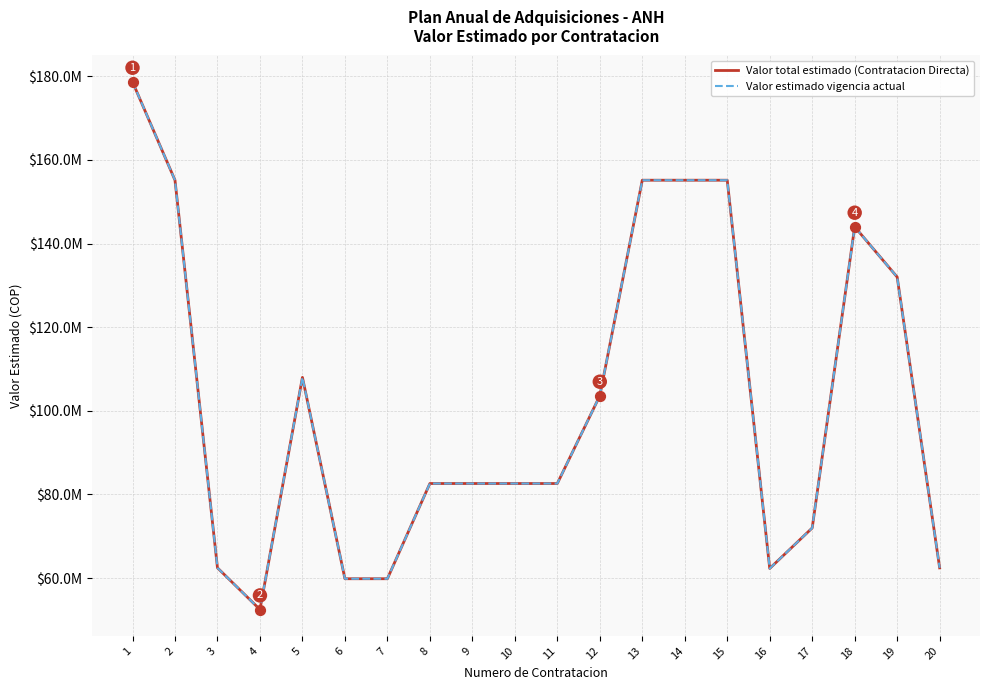

At how many categories does at least one series exceed 124303208?

7